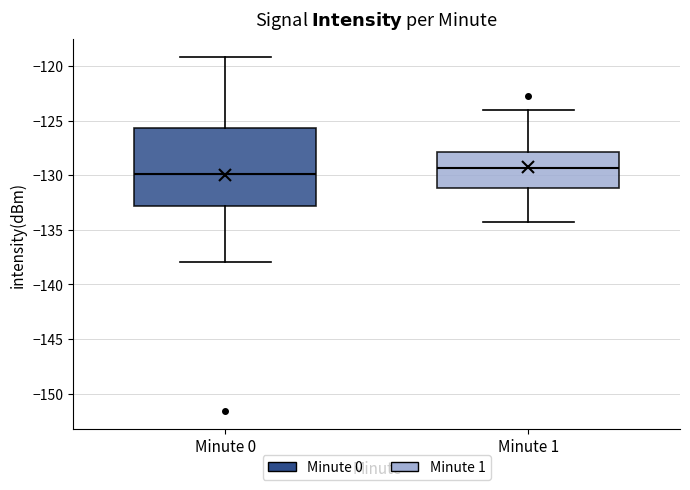

Reading left to right, transcribe this box plot: for each box, give where its median line is, the range the box spans, and where its two whiskers end, as read against the y-axis. The values are not printed on the chart, so give them approximately, as read against the axis.

Minute 0: median -130.0, box -133.0 to -125.5, whiskers -138.0 to -119.0
Minute 1: median -129.5, box -131.0 to -128.0, whiskers -134.5 to -124.0